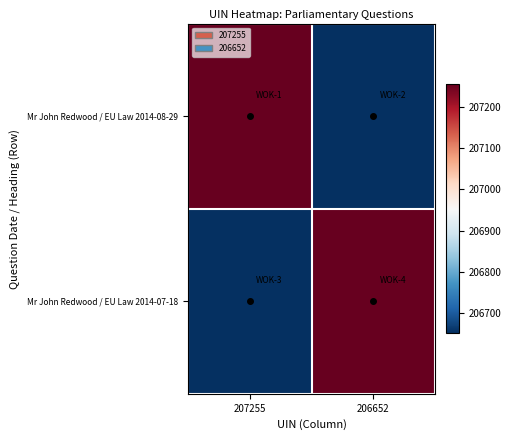

What is the total value across all series at 206652?

413907